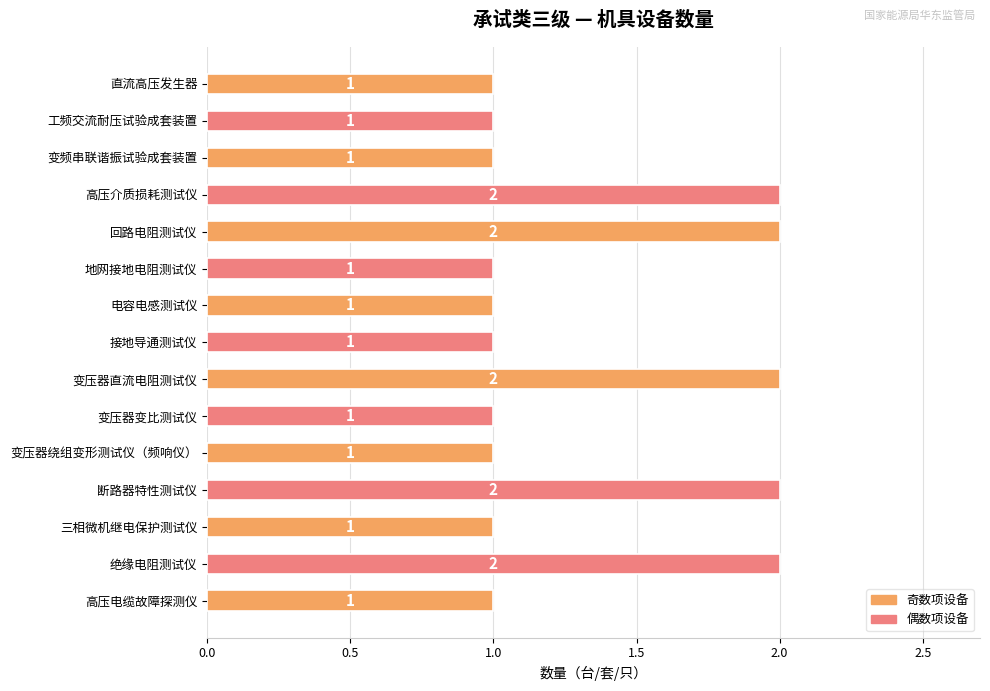

How many bars are there in total?

15